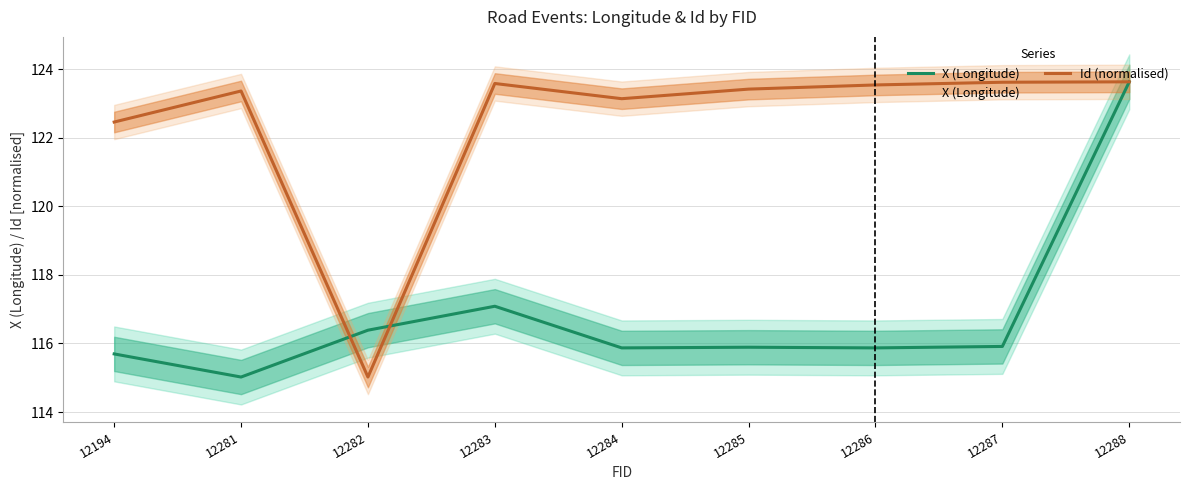

Is it true that Id (normalised) equals 180.8 at 12284?

False